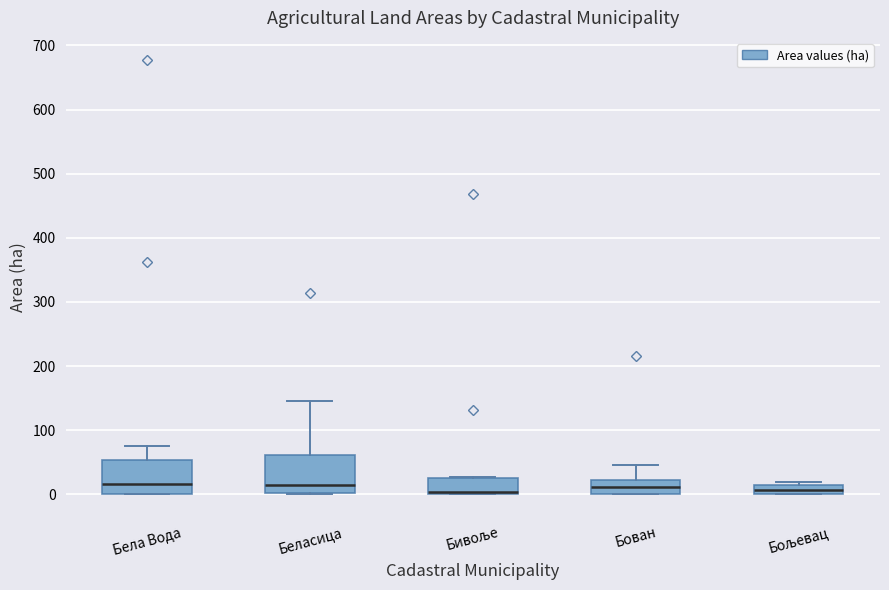

Where is the upper edge of the box for Бољевац on the y-axis? The values are not printed on the chart, so give them approximately, as read against the axis.

10